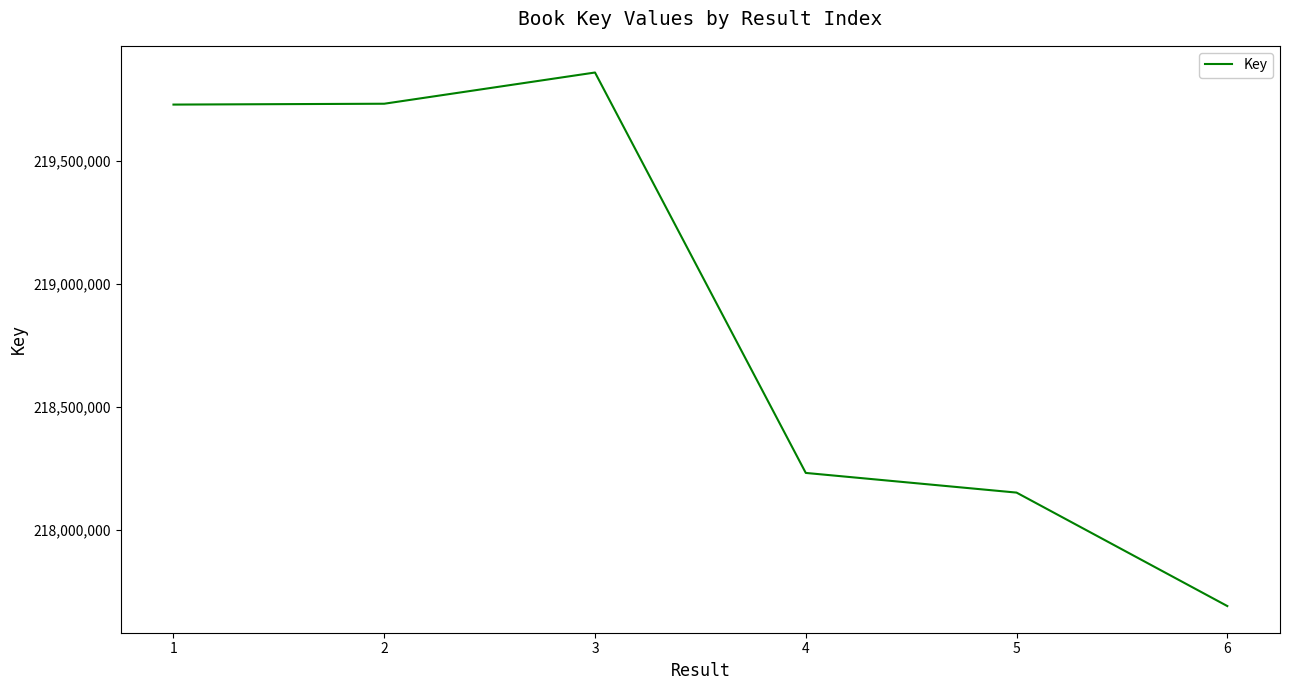

What is the minimum value shown in the chart?

217692259